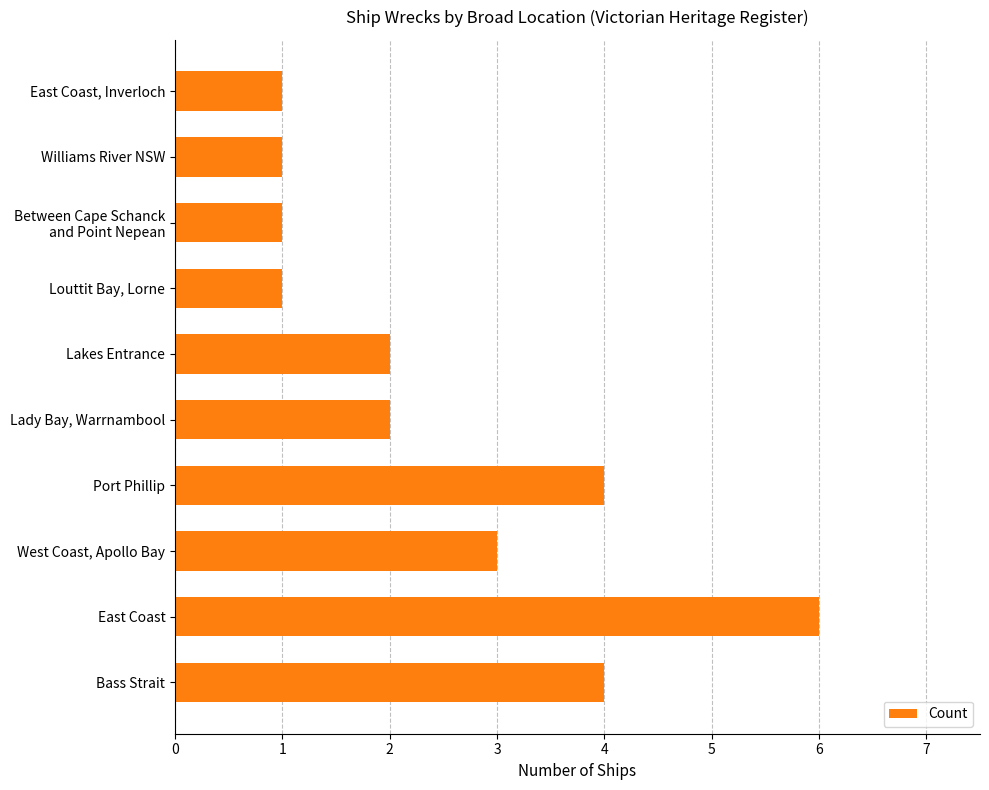

What is the difference between the maximum and minimum values?

5